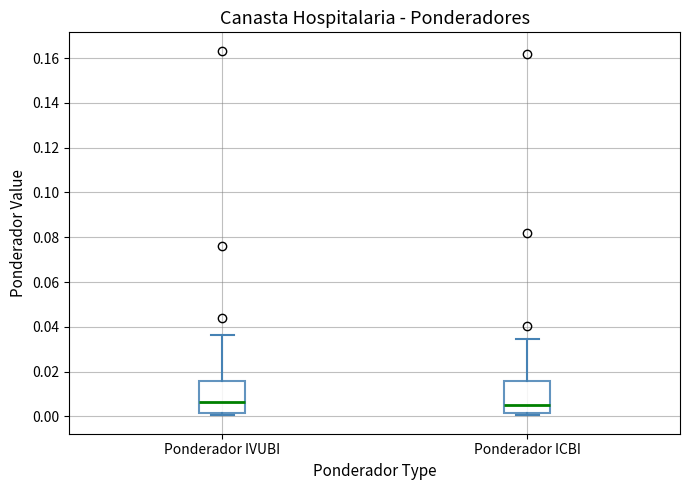

Reading left to right, transcribe this box plot: for each box, give where its median line is, the range the box spans, and where its two whiskers end, as read against the y-axis. The values are not printed on the chart, so give them approximately, as read against the axis.

Ponderador IVUBI: median 0.006, box 0.002 to 0.016, whiskers 0.000 to 0.036
Ponderador ICBI: median 0.006, box 0.002 to 0.016, whiskers 0.000 to 0.034